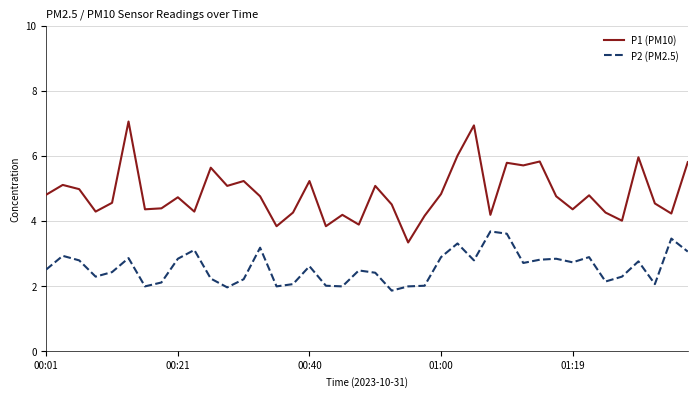

Which series has the widest spread of values?

P1 (PM10)